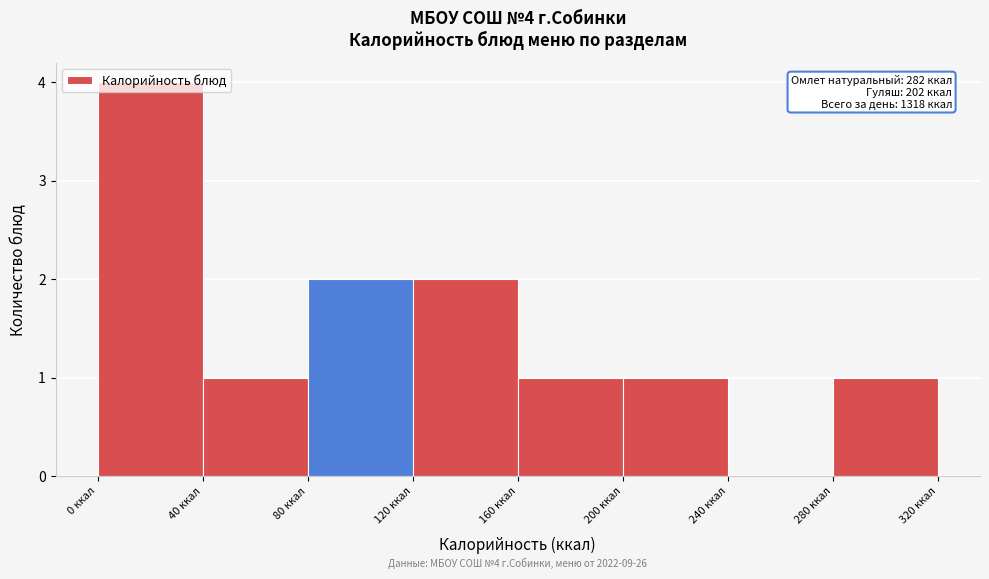

Over which range of the x-axis is the bar tallest?

0 to 40